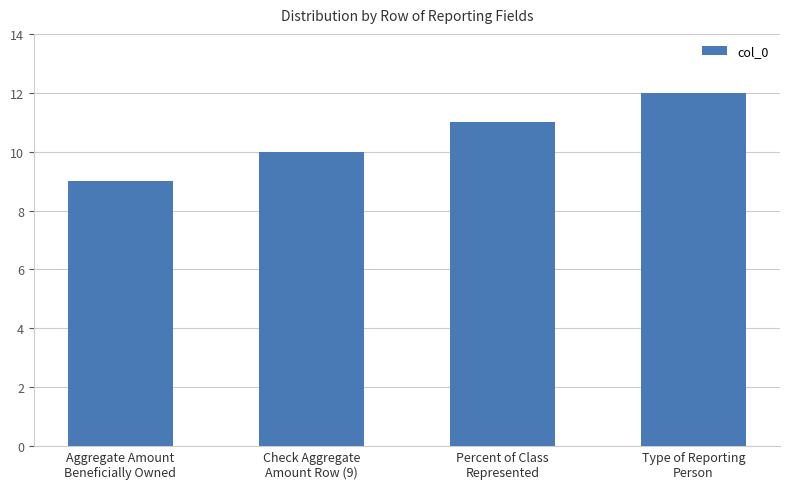

Where is the data nearest to the value 10?

Check Aggregate
Amount Row (9)